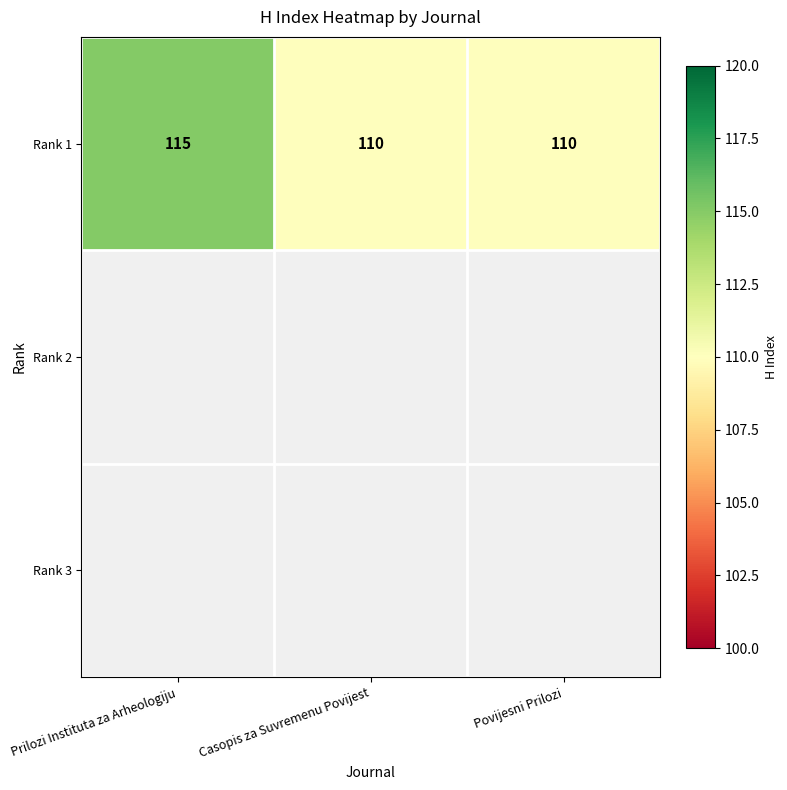

What is the sum of all values?

335